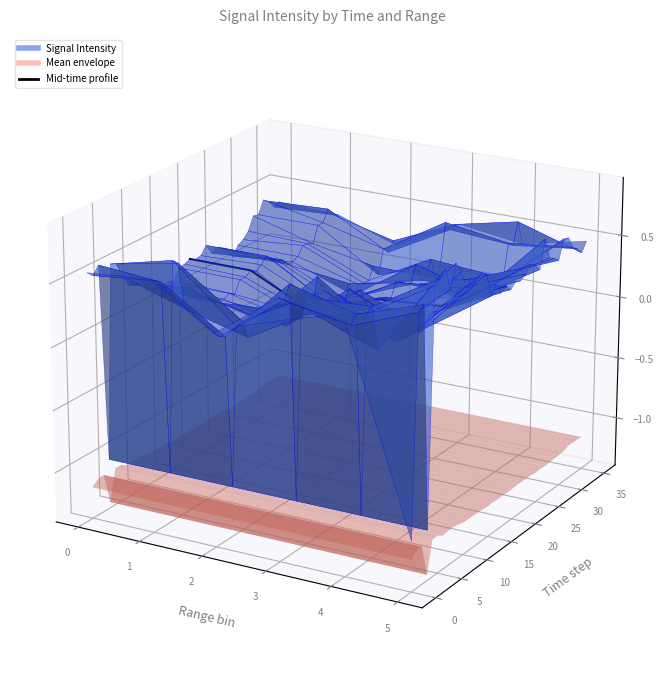

Count the values in the range 0 to 1.

6